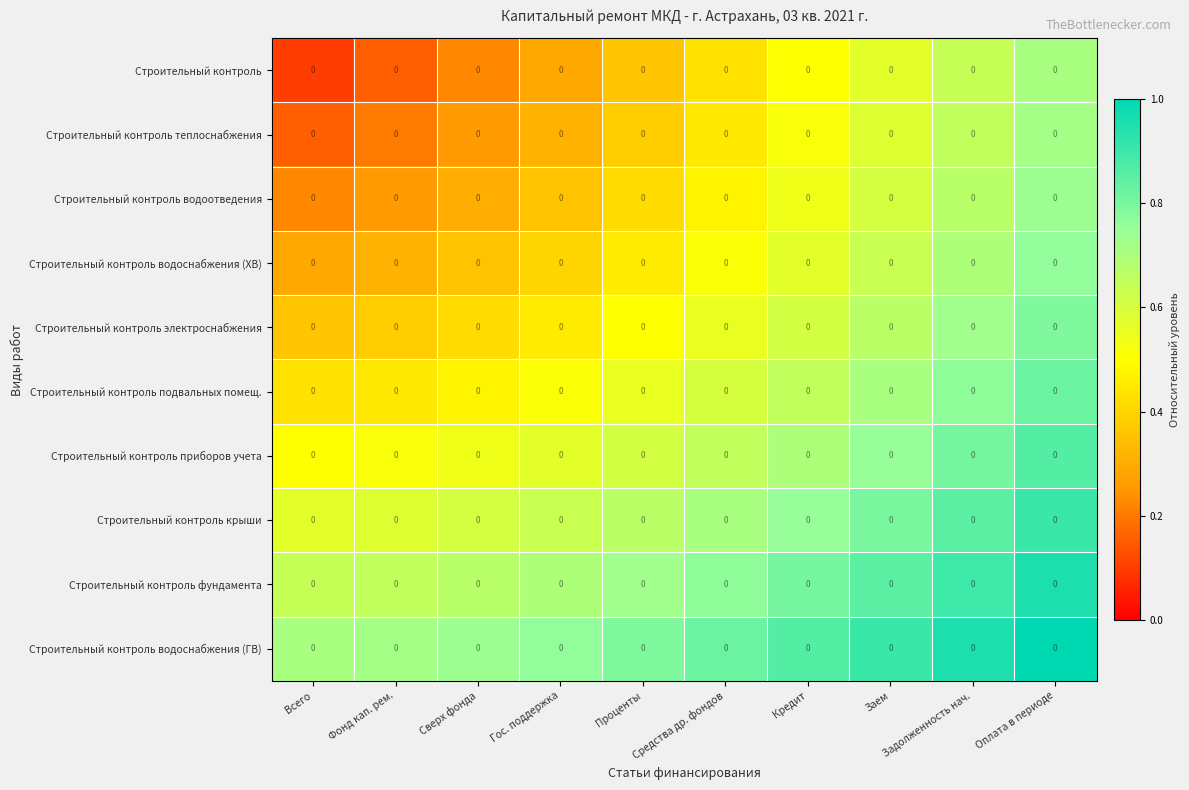

Count the Строительный контроль values in the range 0 to 1.

10